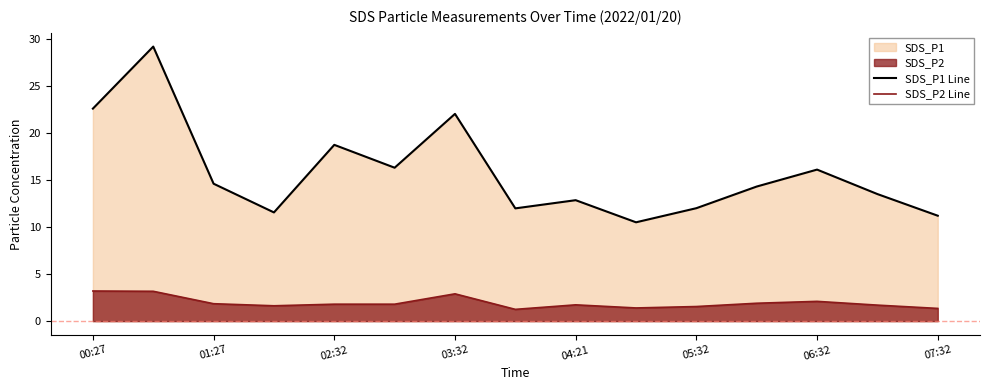

The value of SDS_P1 Line at 01:27 is 14.6. True or false?

True